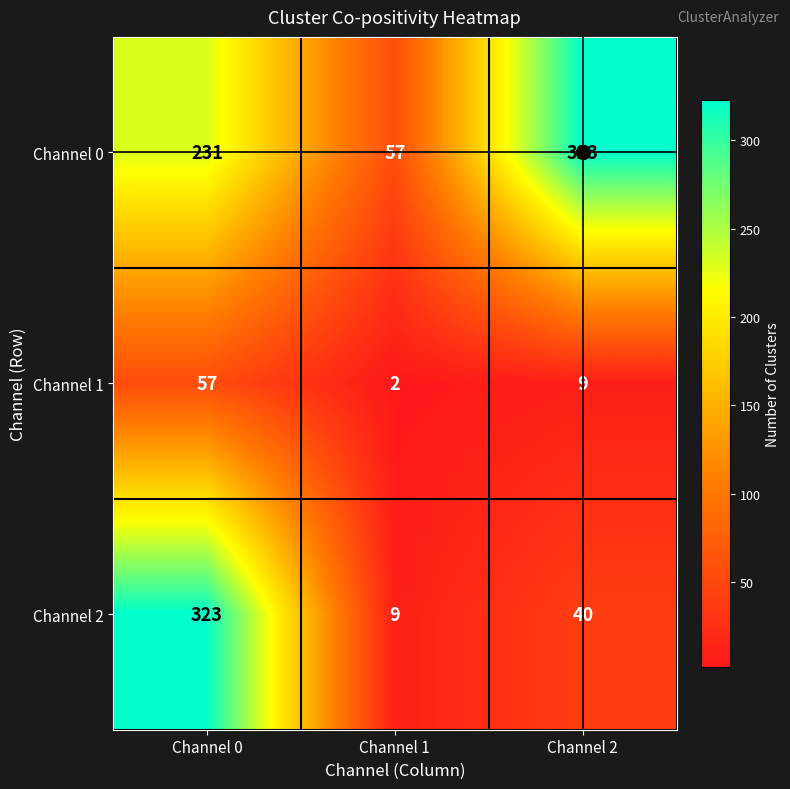

Read the Channel 2 value at Channel 2, to the nearest 50.

50